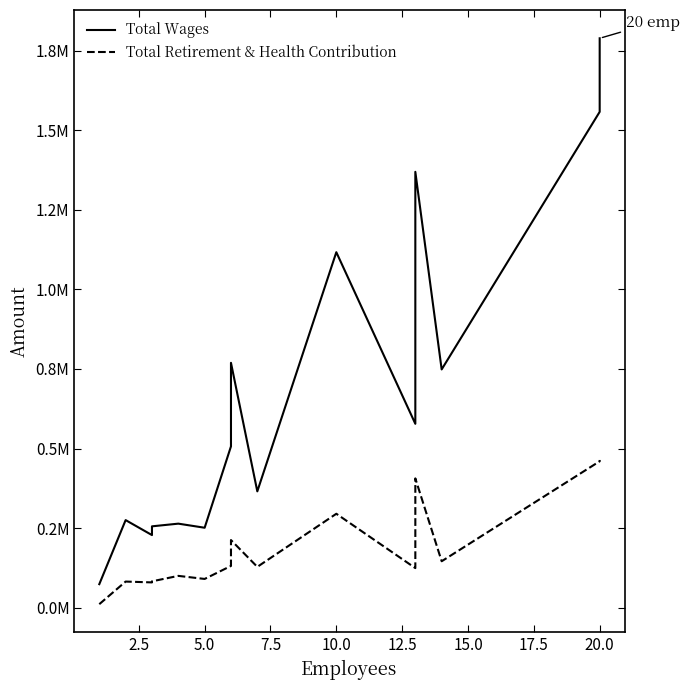

True or false: Total Retirement & Health Contribution and Total Wages intersect in this chart.

False